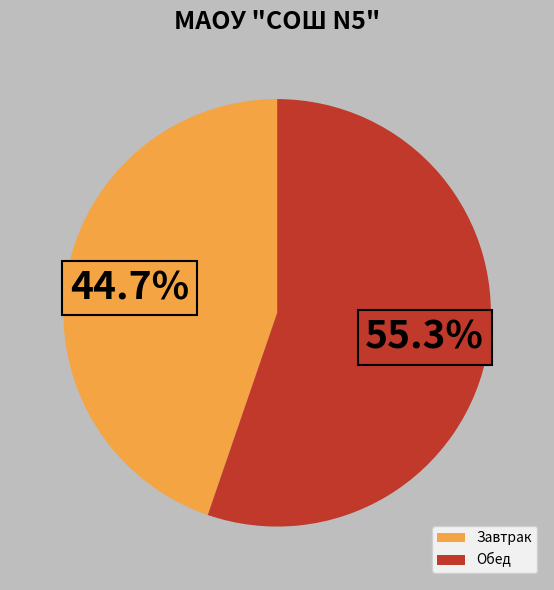

Which category has the biggest portion of the pie?

Обед